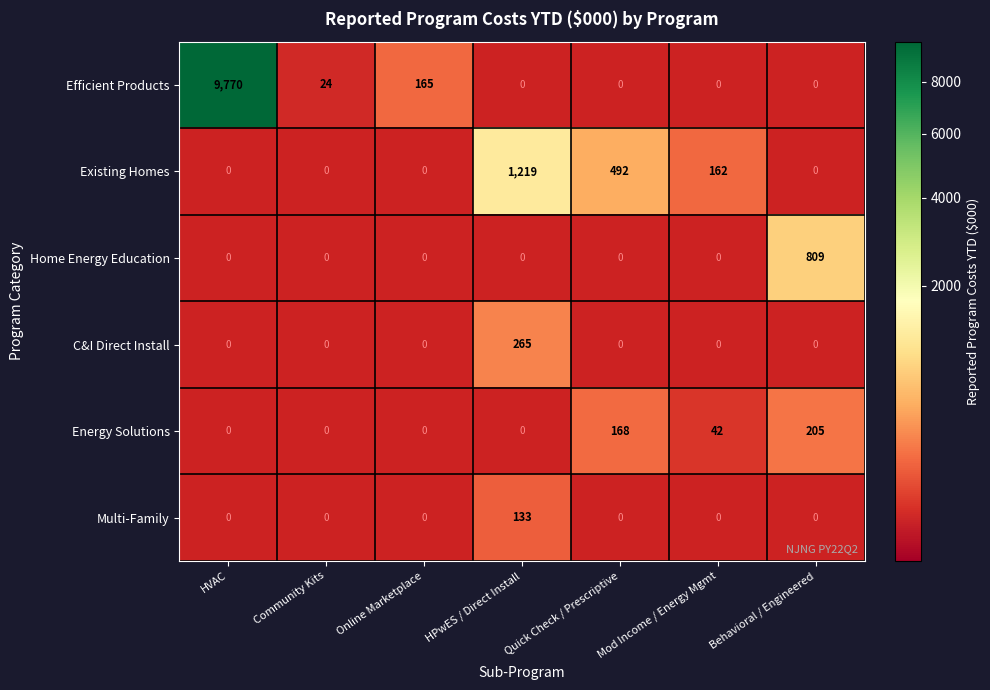

Which category has the lowest value across all series?

HPwES / Direct Install